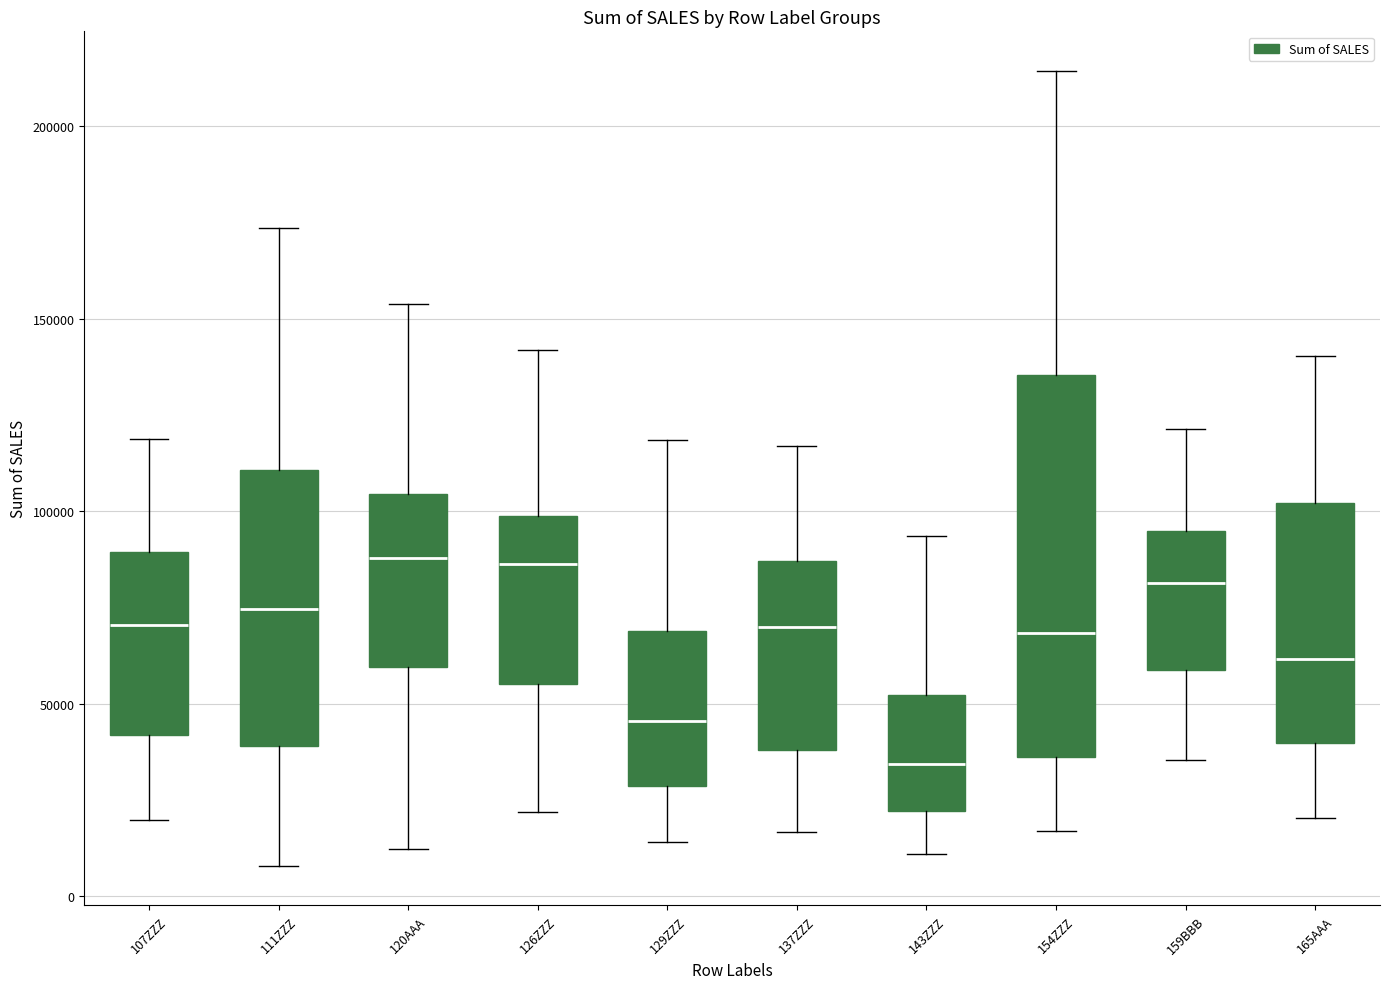

Reading left to right, transcribe this box plot: for each box, give where its median line is, the range the box spans, and where its two whiskers end, as read against the y-axis. The values are not printed on the chart, so give them approximately, as read against the axis.

107ZZZ: median 70000, box 40000 to 90000, whiskers 20000 to 120000
111ZZZ: median 75000, box 40000 to 110000, whiskers 10000 to 175000
120AAA: median 90000, box 60000 to 105000, whiskers 10000 to 155000
126ZZZ: median 85000, box 55000 to 100000, whiskers 20000 to 140000
129ZZZ: median 45000, box 30000 to 70000, whiskers 15000 to 120000
137ZZZ: median 70000, box 40000 to 85000, whiskers 15000 to 115000
143ZZZ: median 35000, box 20000 to 50000, whiskers 10000 to 95000
154ZZZ: median 70000, box 35000 to 135000, whiskers 15000 to 215000
159BBB: median 80000, box 60000 to 95000, whiskers 35000 to 120000
165AAA: median 60000, box 40000 to 100000, whiskers 20000 to 140000